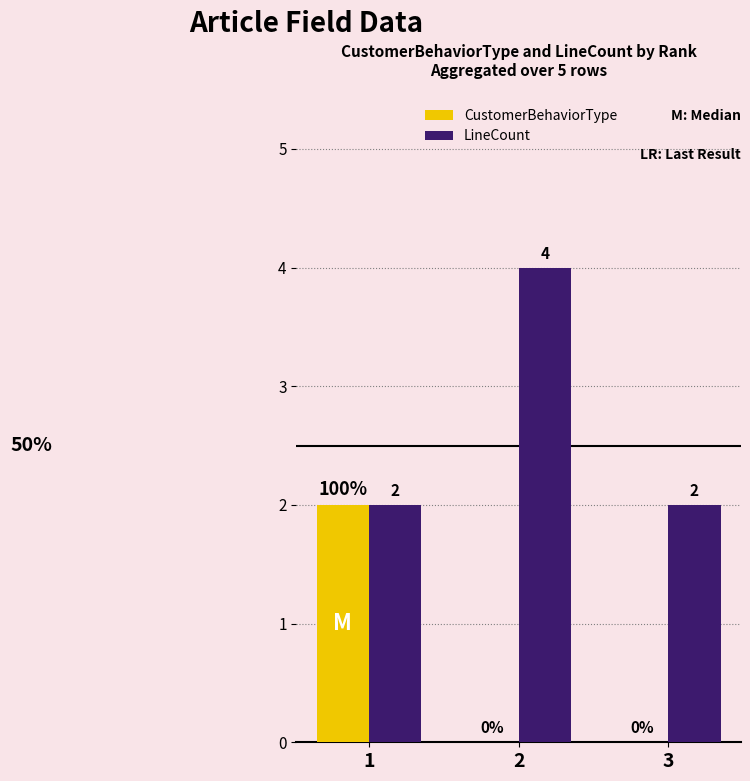

True or false: CustomerBehaviorType has a value of 0 at 2.

True